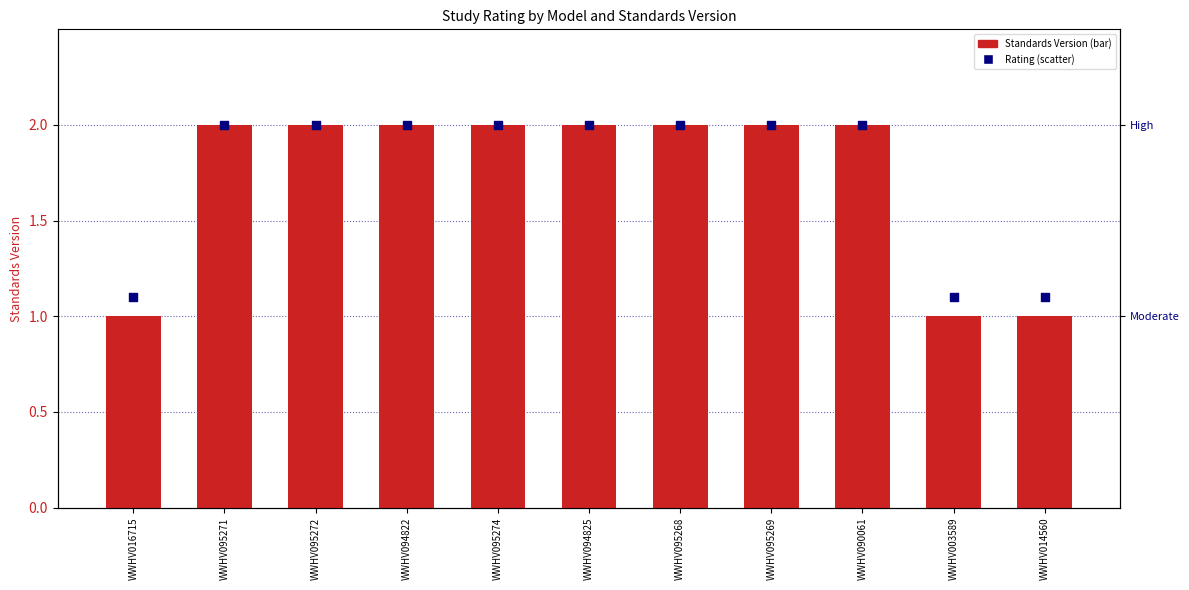

Which series has the largest Y range (max minus min)?

Standards Version